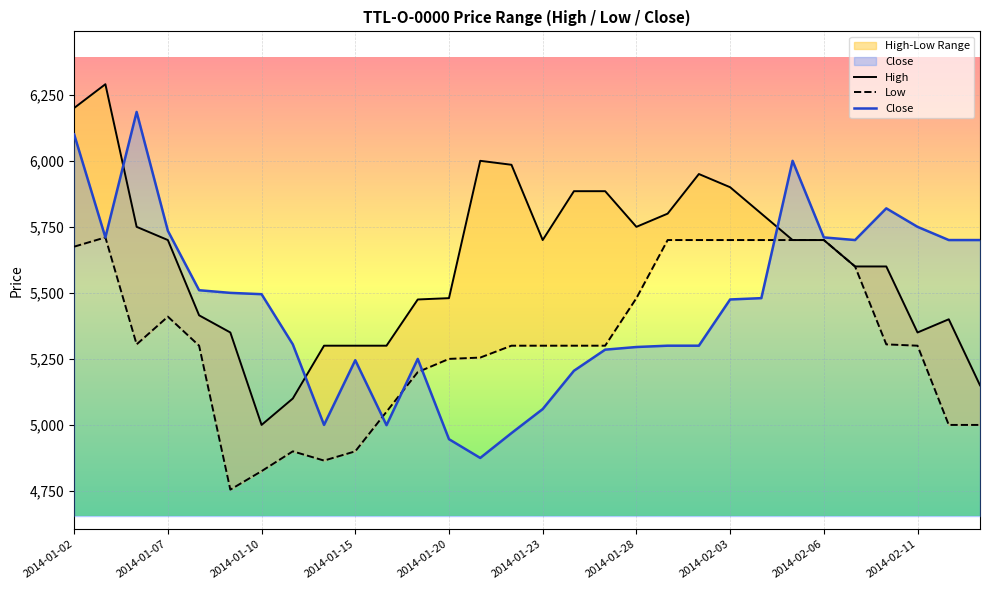

What is the highest value of the Low series?

5710